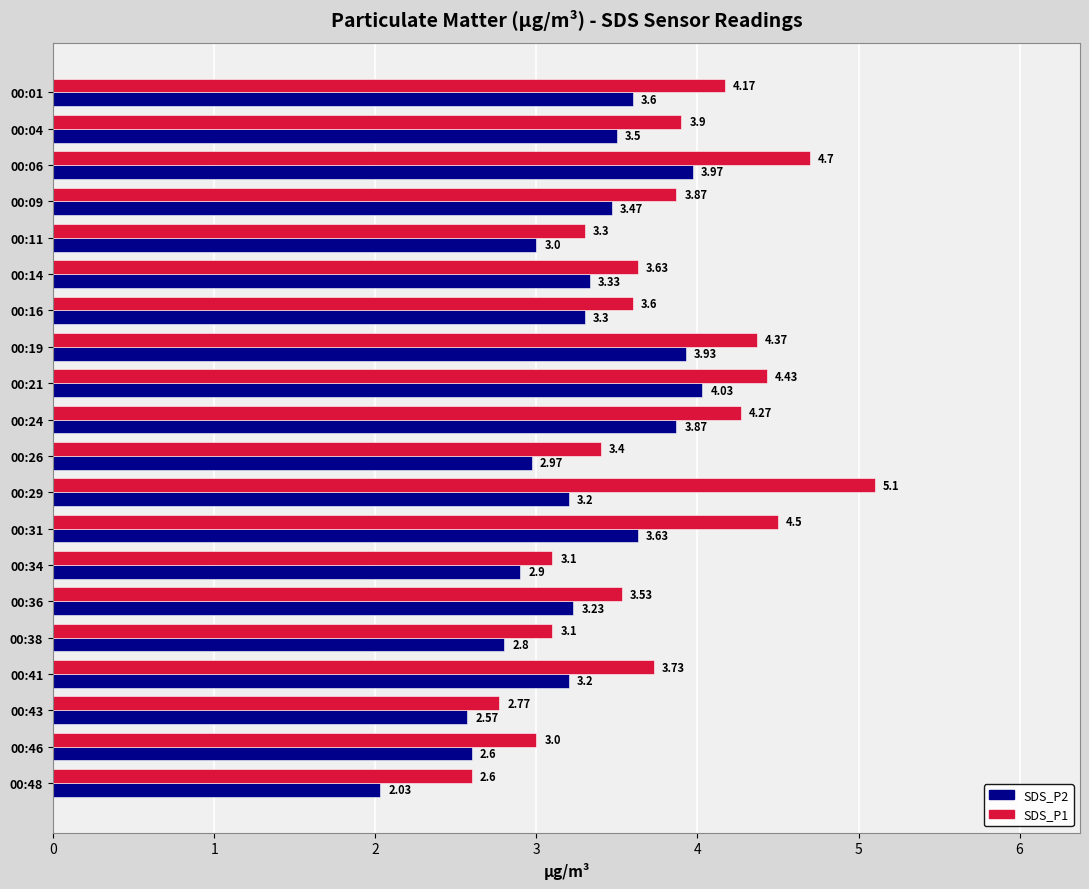

List the series in order of their overall mean, lowest first.

SDS_P2, SDS_P1